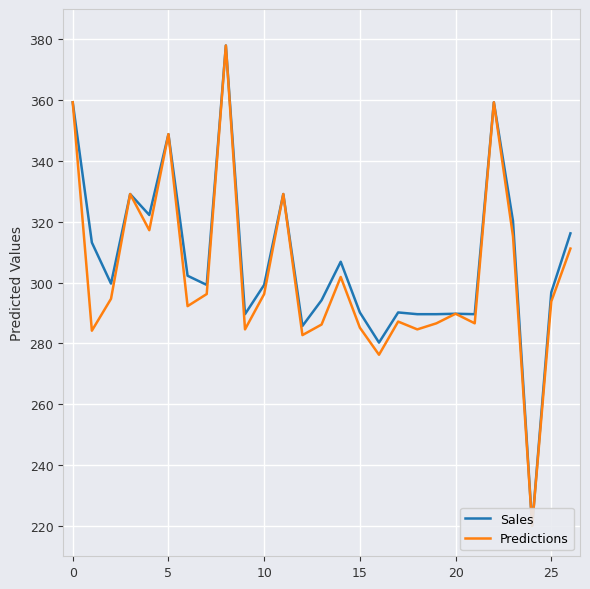

What is the value of the Predictions point at the 1st from the left?

359.3